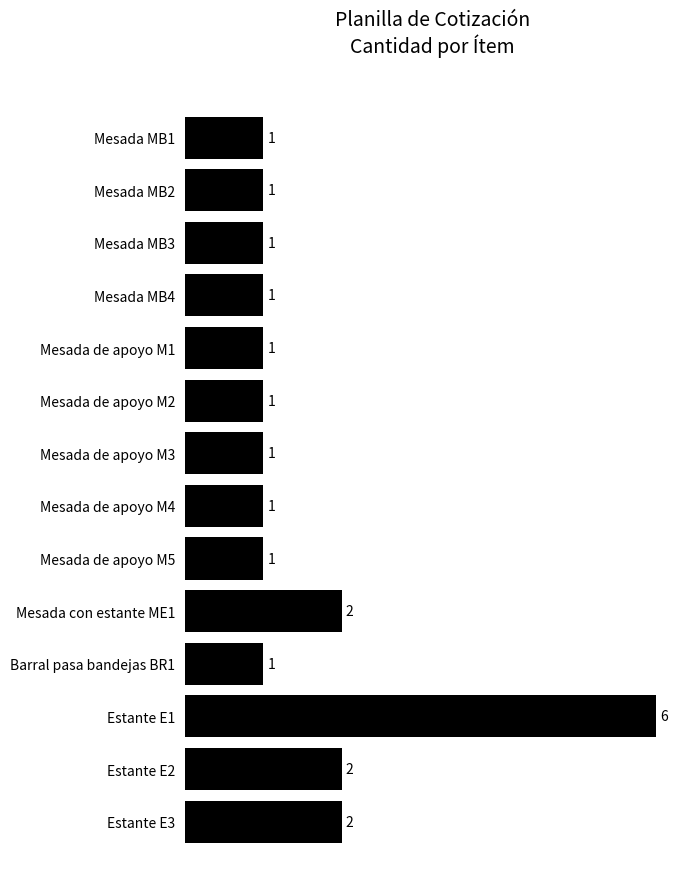

The value at Mesada de apoyo M2 is 1. True or false?

True